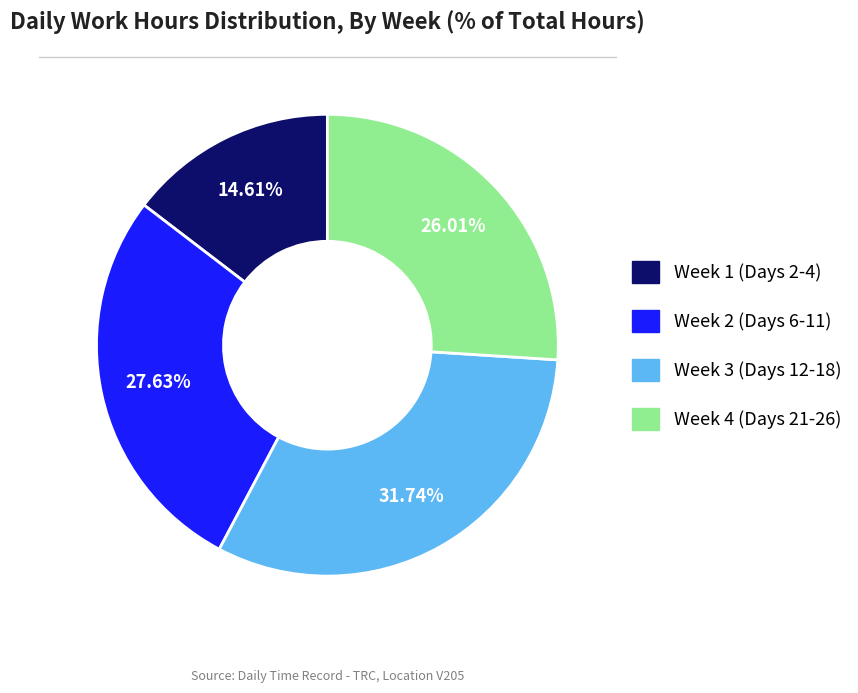

To the nearest percent, what is the average slice percentage?

25%